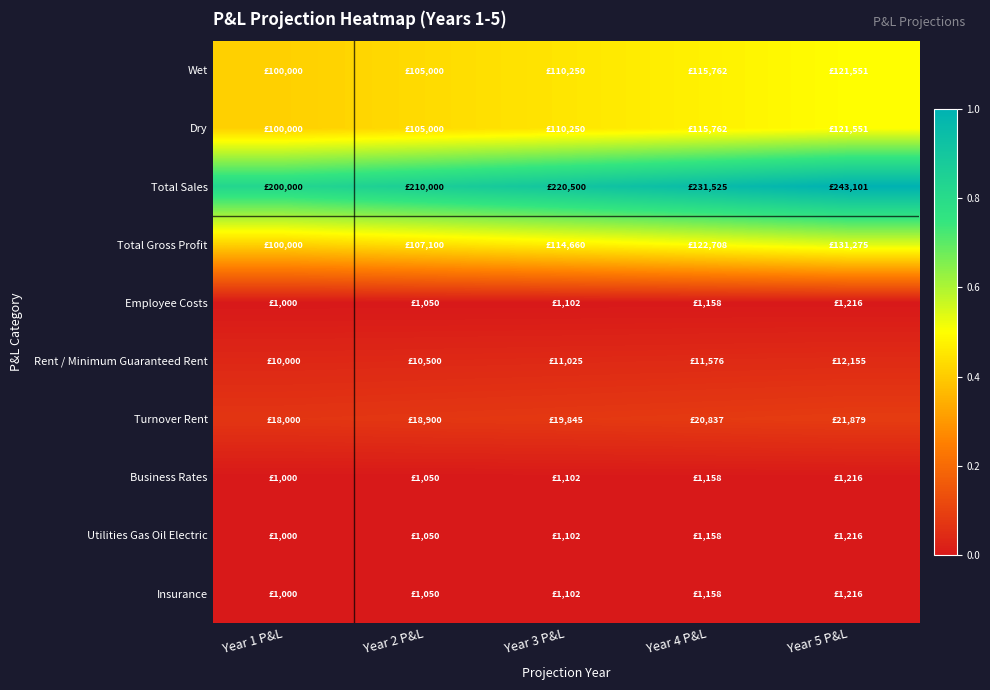

List the series in order of their peak value, highest first.

Total Sales, Total Gross Profit, Wet, Dry, Turnover Rent, Rent / Minimum Guaranteed Rent, Employee Costs, Business Rates, Utilities Gas Oil Electric, Insurance